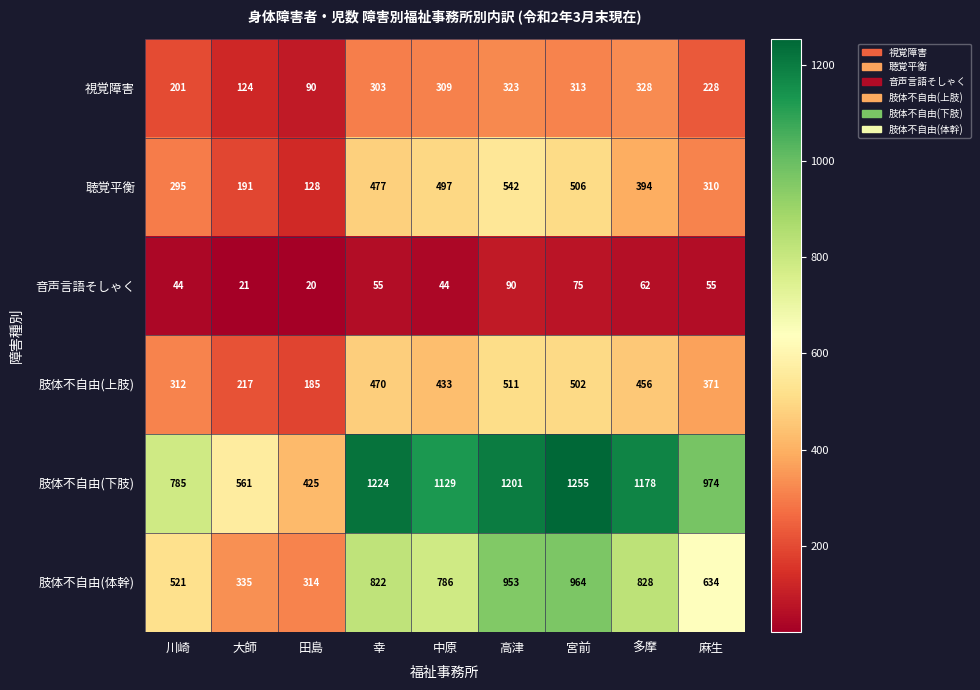

True or false: 視覚障害 has a value of 124 at 大師.

True